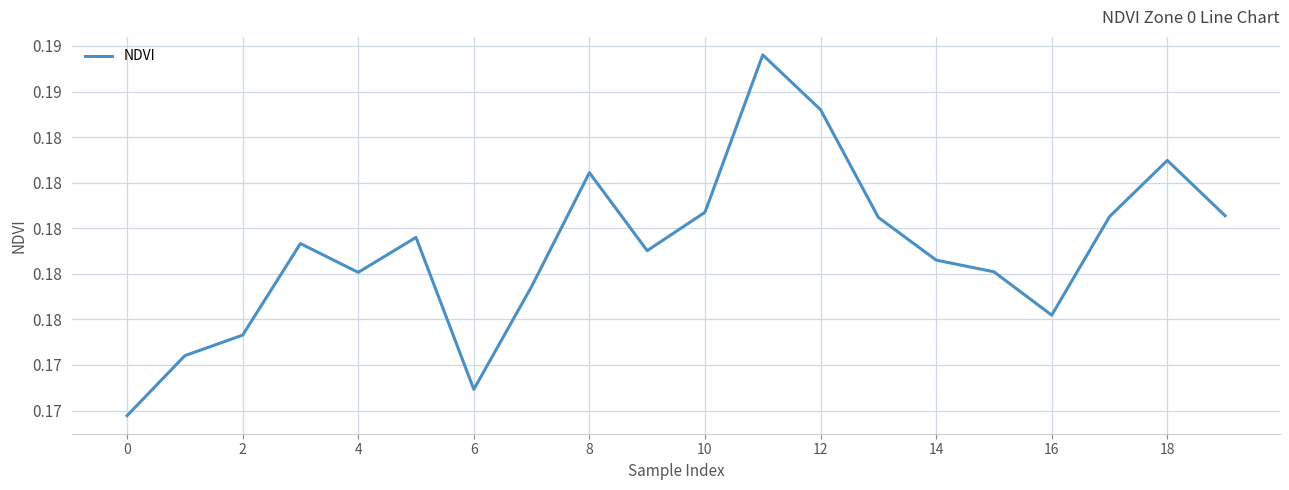

Does the chart display data point markers on the line(s)?

No